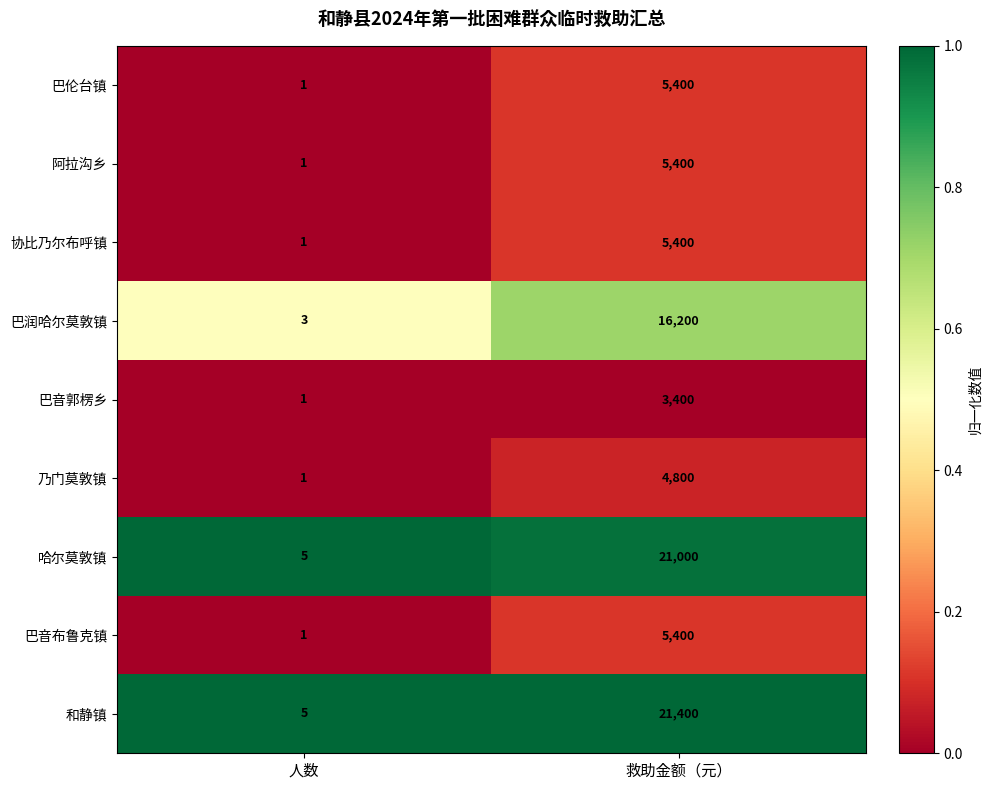

What is the total value across all series at 救助金额（元）?

88400